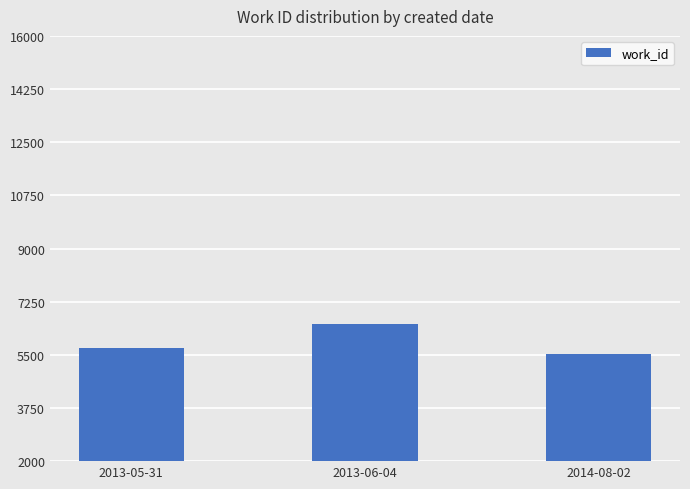

Reading left to right, list all the values displayed in this chart.

5736	6506	5535